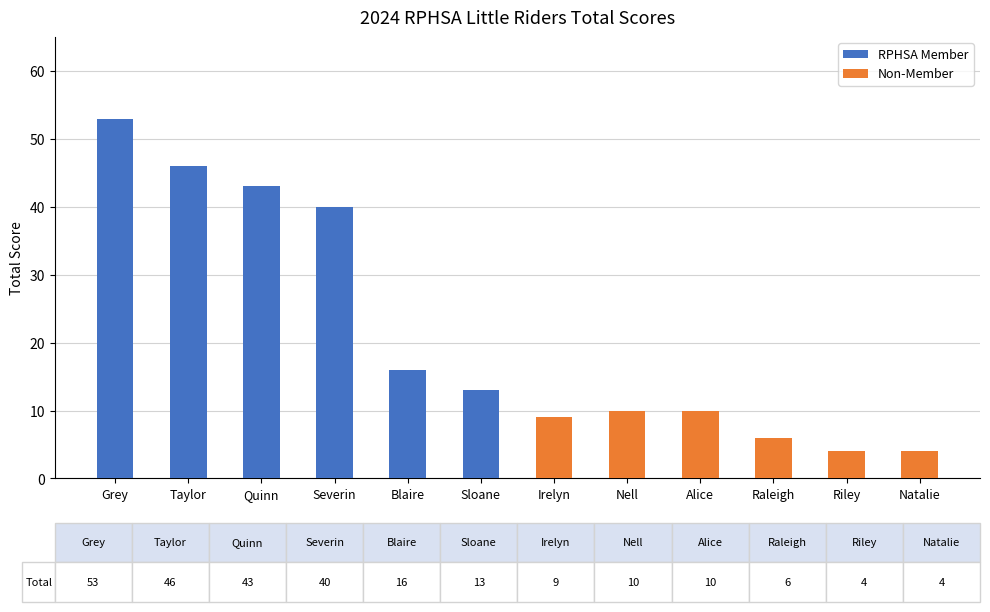

Where does the RPHSA Member series first go above 43?

Grey